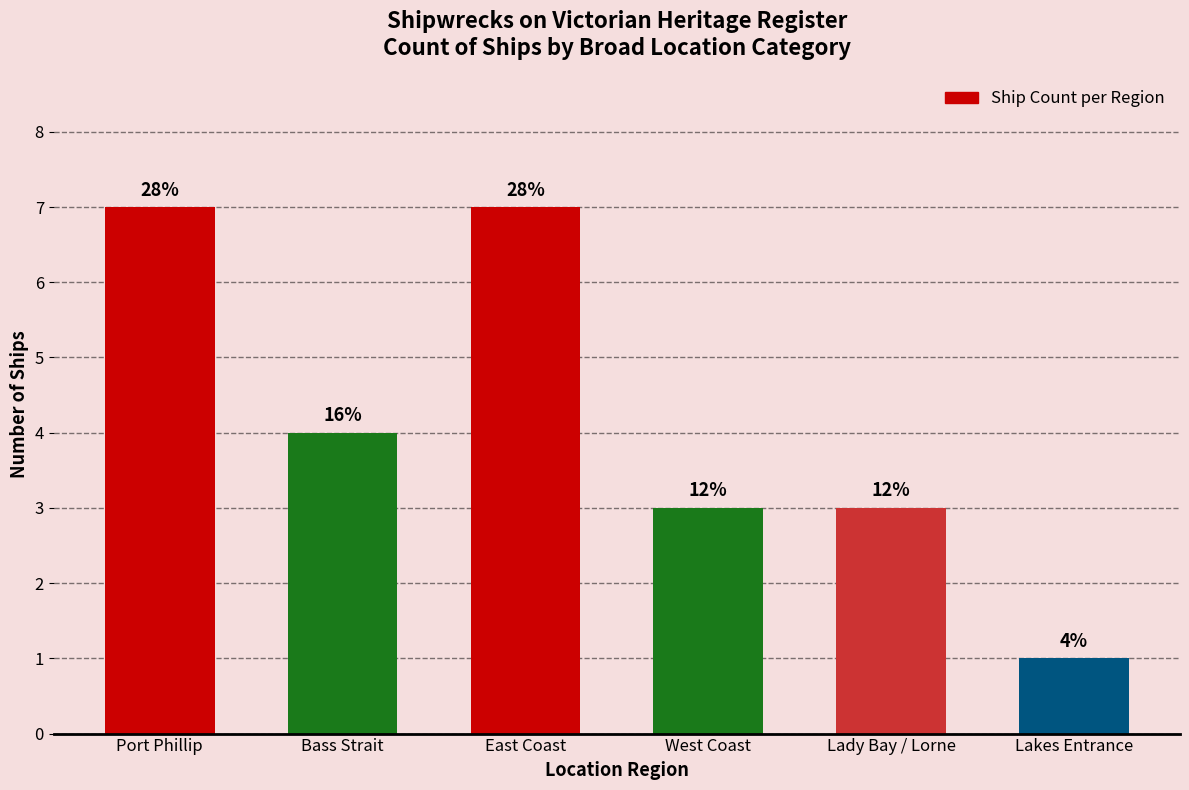

How many bars are there in total?

6